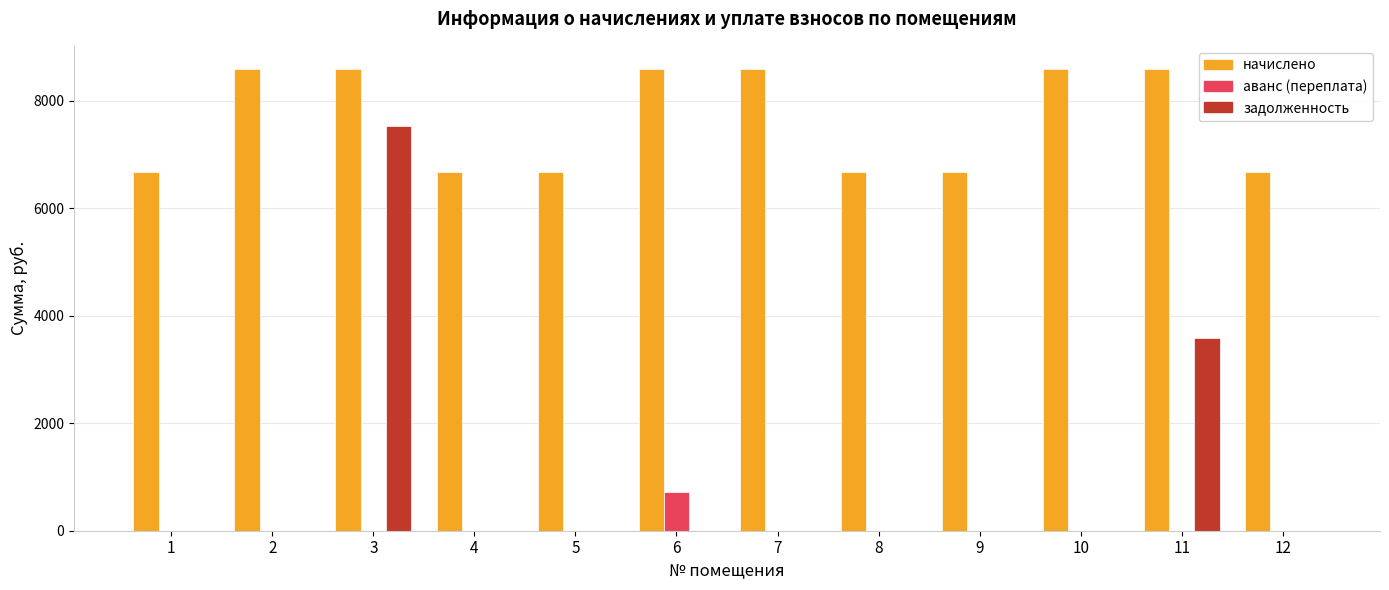

Is the value of начислено at 6 greater than the value of задолженность at 11?

Yes